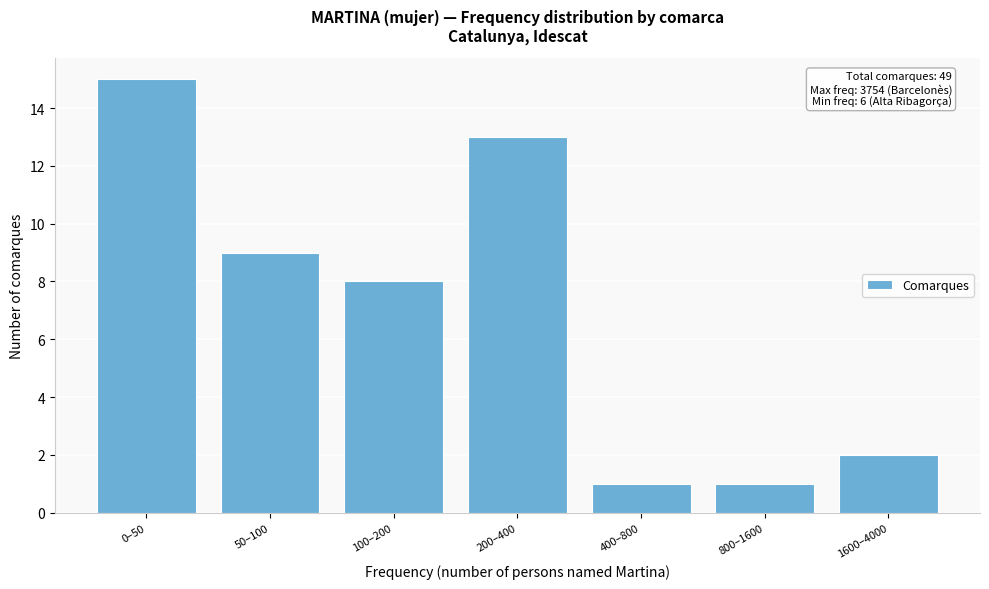

Reading left to right, extract all data points from this chart.

0–50=15	50–100=9	100–200=8	200–400=13	400–800=1	800–1600=1	1600–4000=2